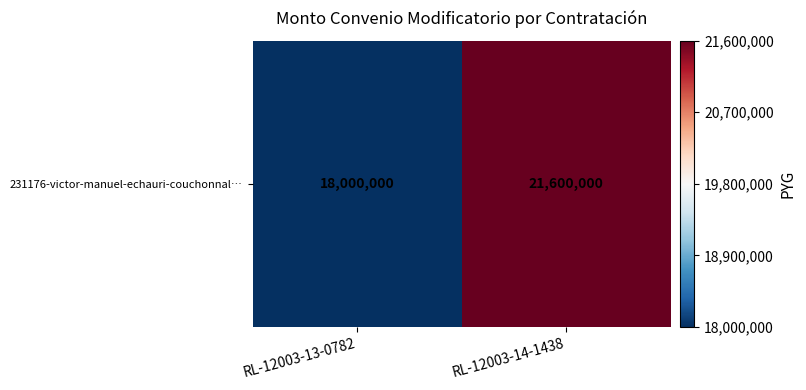

Between RL-12003-14-1438 and RL-12003-13-0782, which is larger?

RL-12003-14-1438